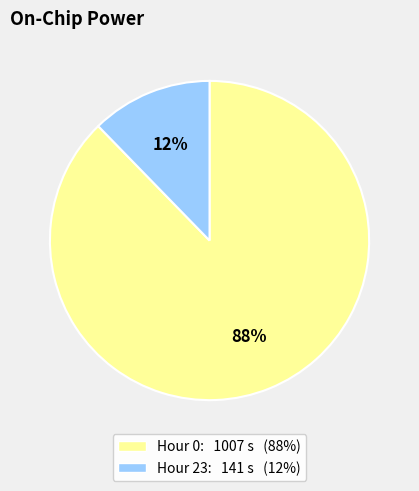

How many segments does this pie chart have?

2